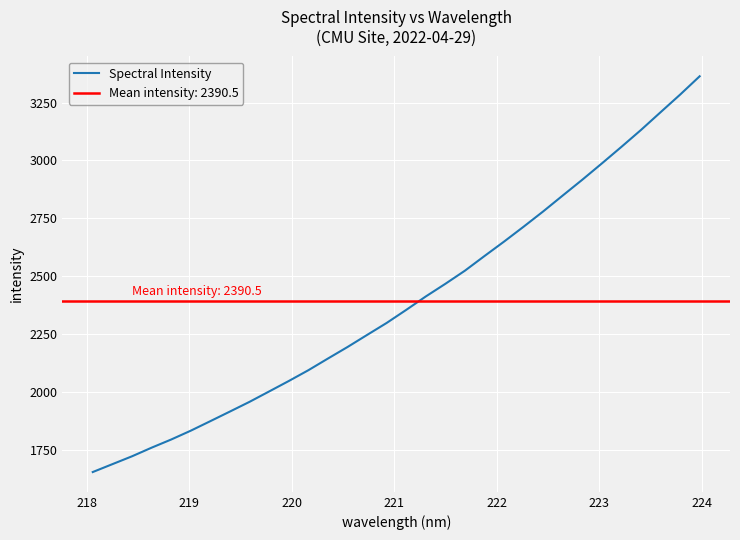

What is the label of the 26th point from the right?

223